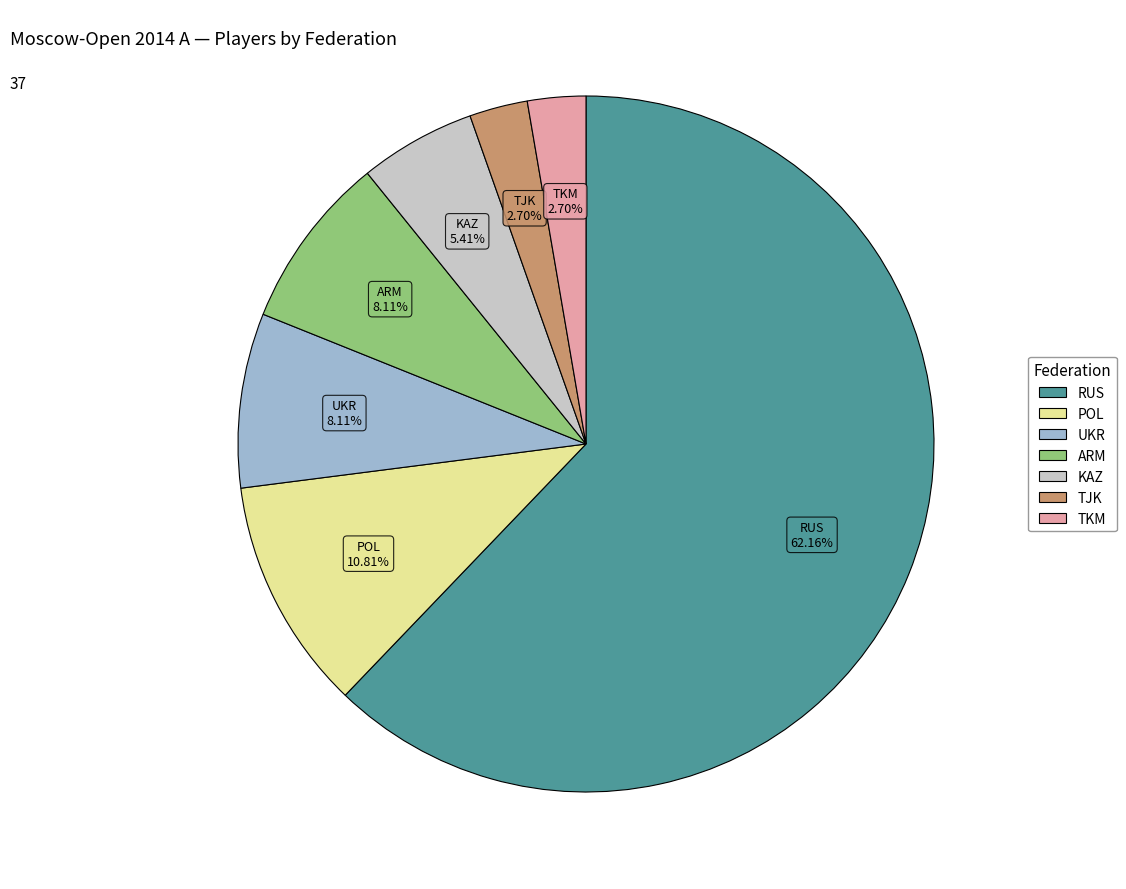

Which category accounts for the majority?

RUS